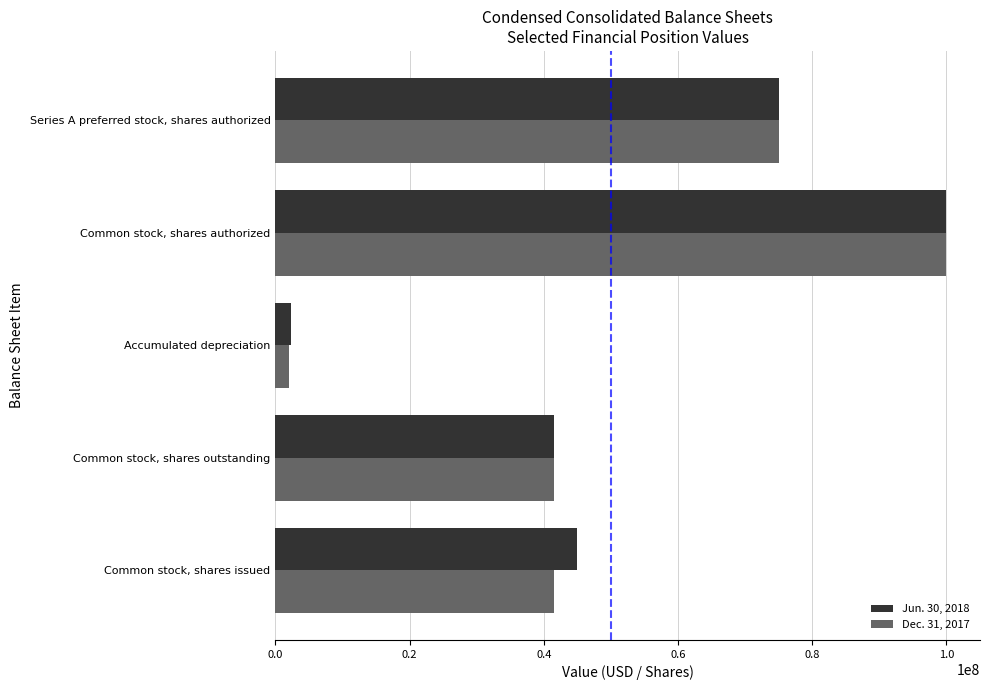

Count the number of data series in this chart.

2